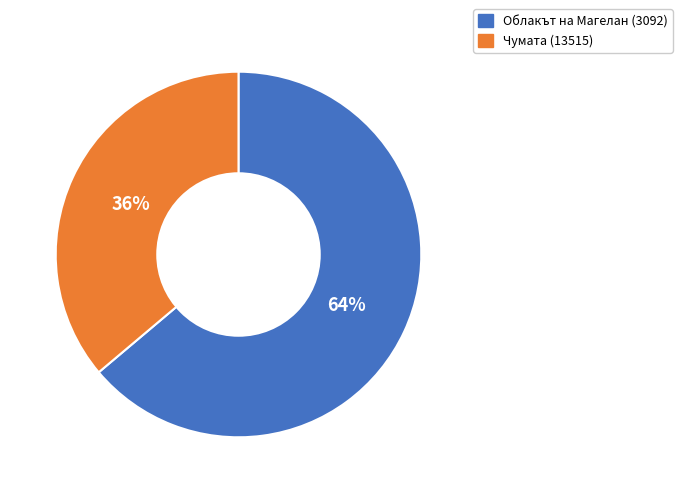

Count the number of slices in the pie.

2